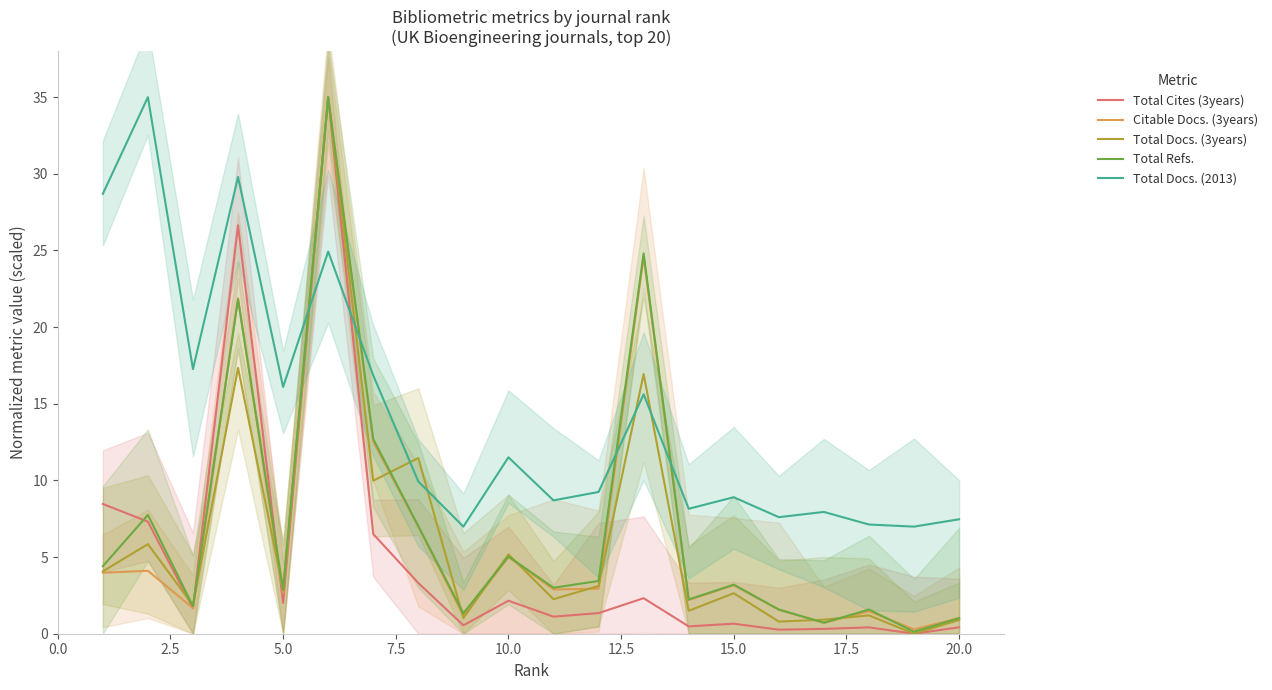

Which series ends up on top after the final intersection of Citable Docs. (3years) and Total Refs.?

Citable Docs. (3years)